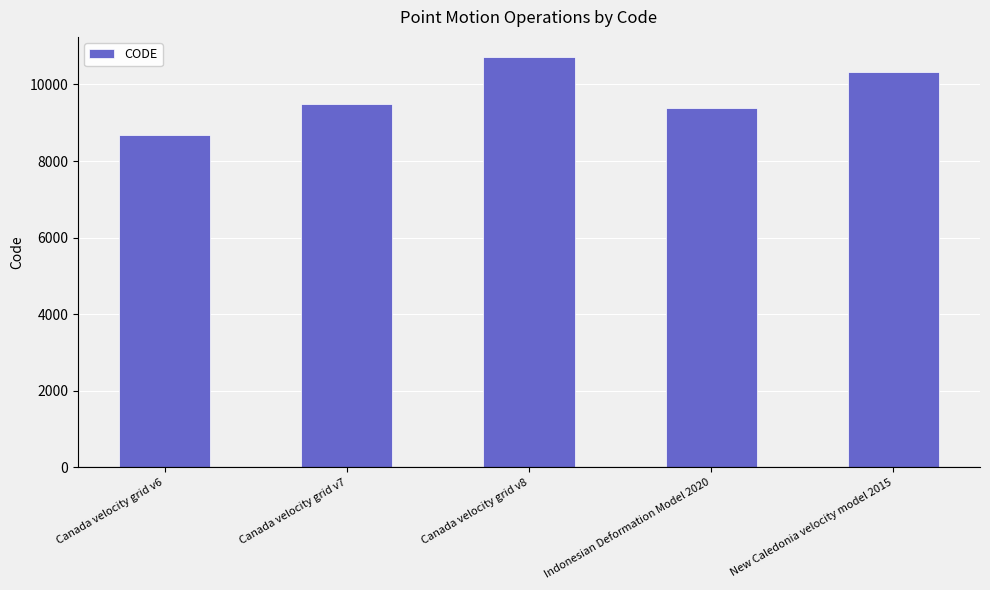

The value at Indonesian Deformation Model 2020 is 9375. True or false?

True